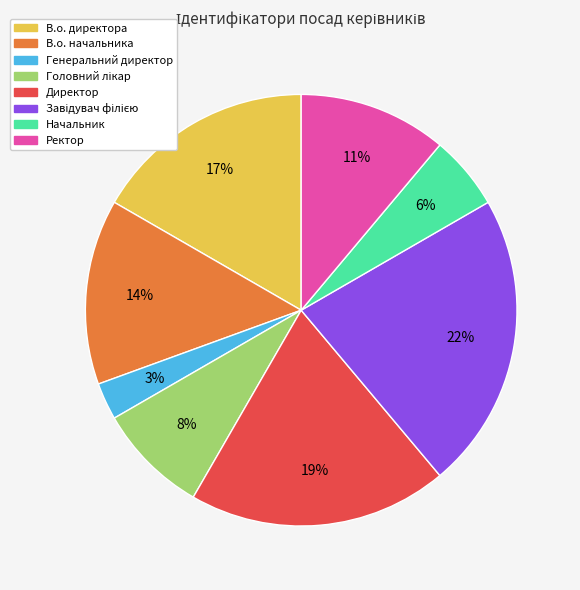

Between В.о. начальника and Ректор, which is larger?

В.о. начальника